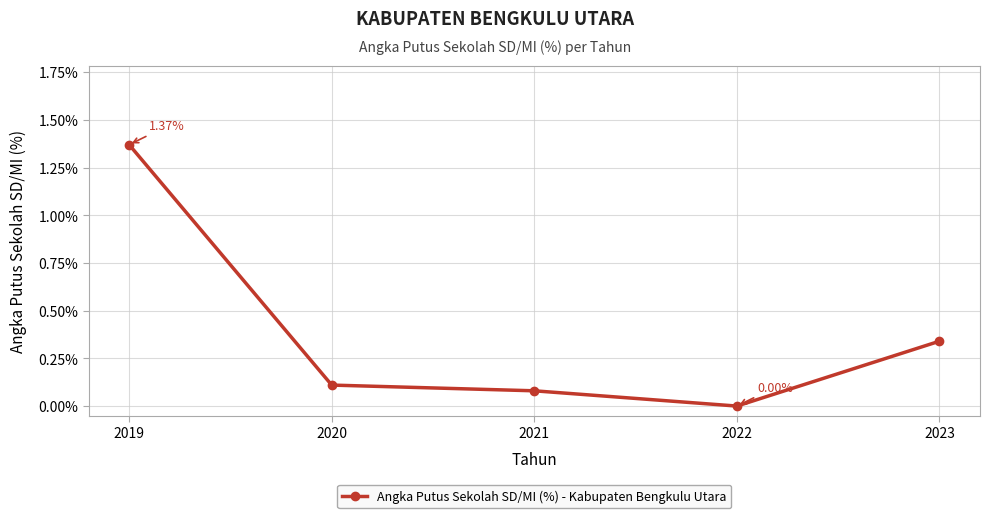

True or false: the data has more than 0 interior local peaks.

False